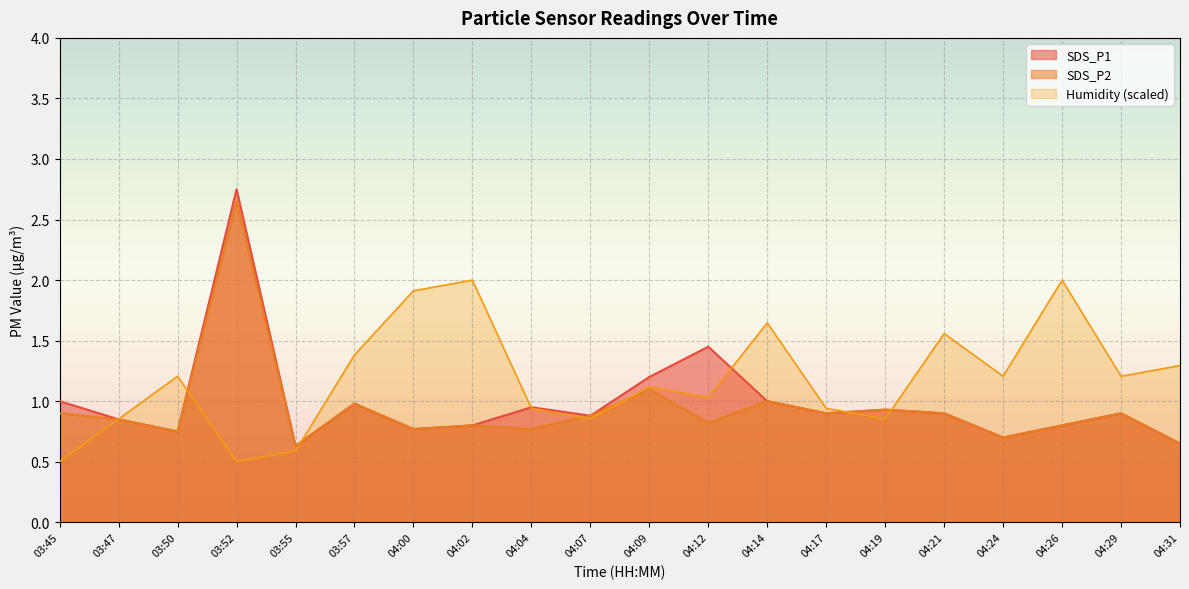

In SDS_P2, how many points are higher than both neighbors (excluding endpoints)?

7